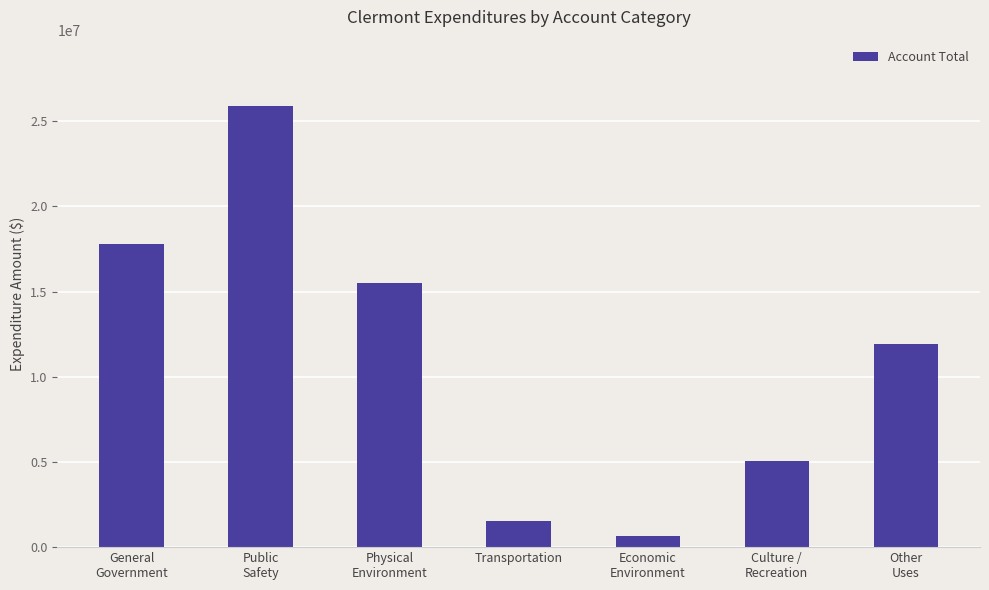

What position from the right is General
Government?

7